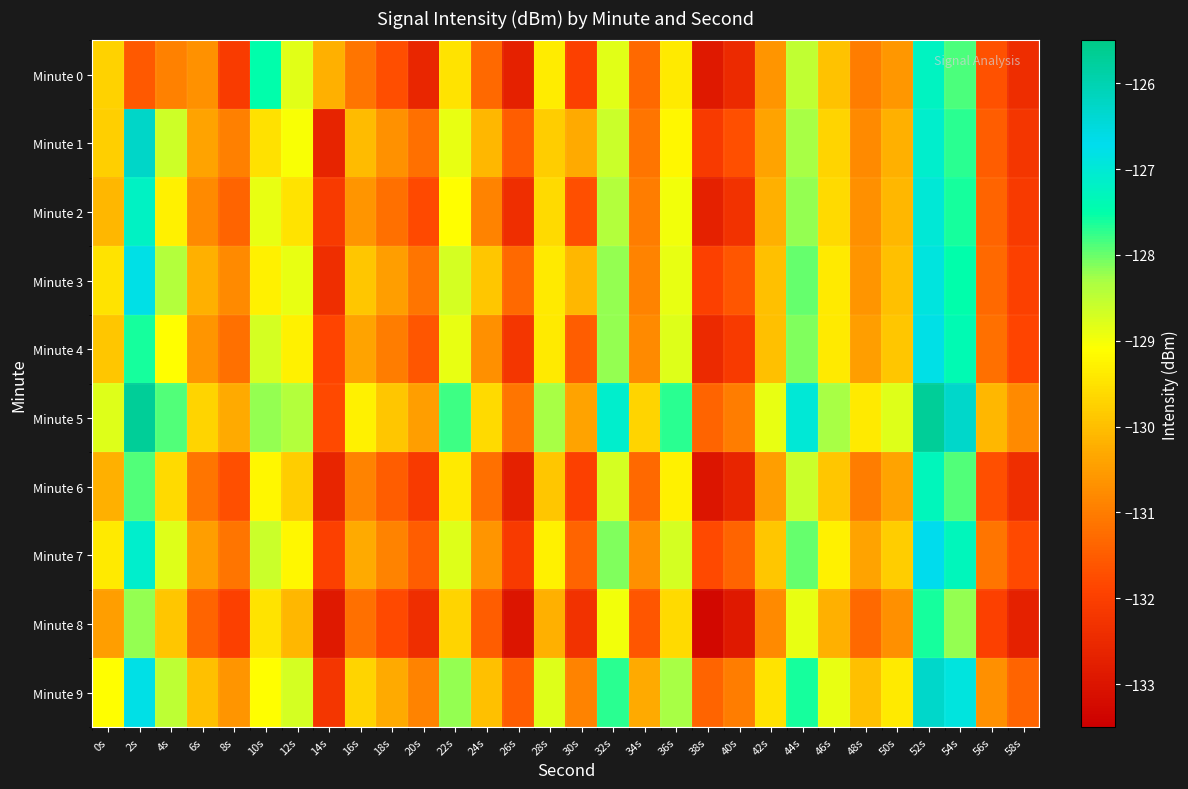

Which series has the widest spread of values?

Minute 1